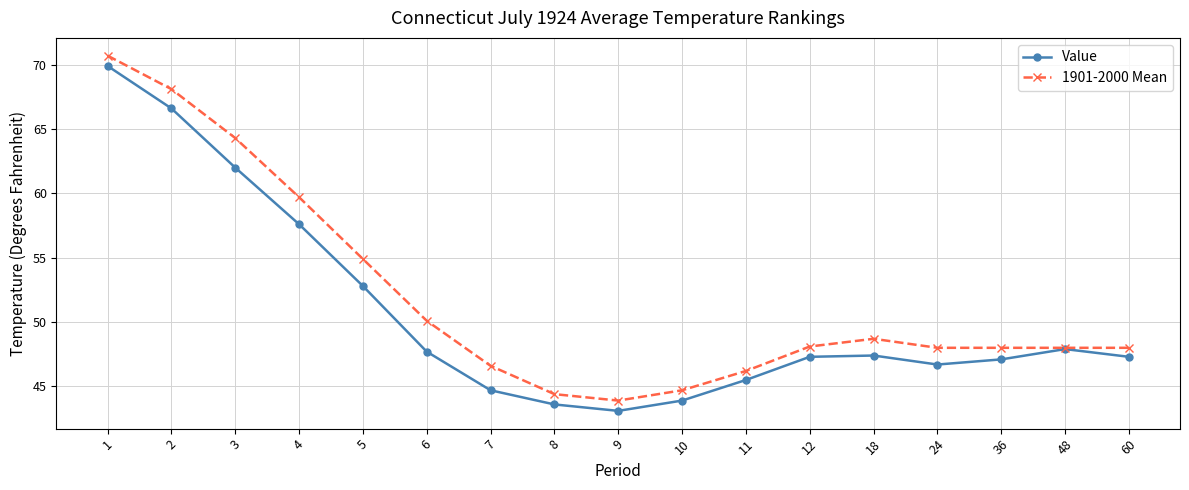

What is the smallest value displayed?

43.1